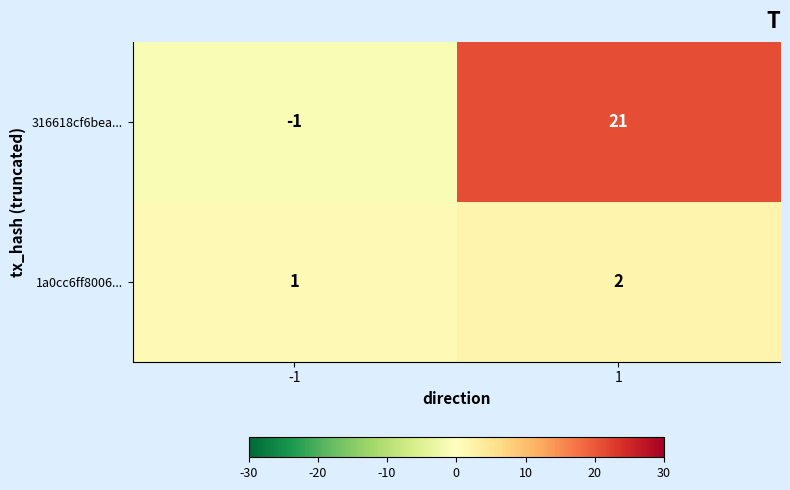

Reading left to right, extract all data points from this chart.

316618cf6bea...: -1	21
1a0cc6ff8006...: 1	2